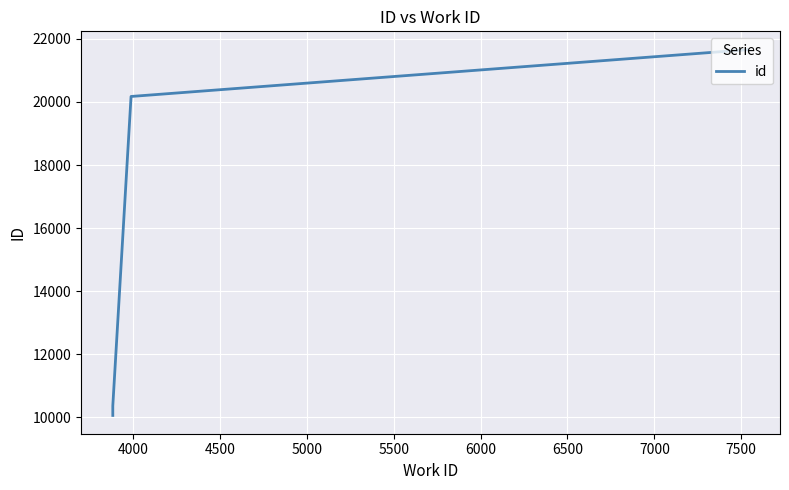

How many series are shown in this chart?

1